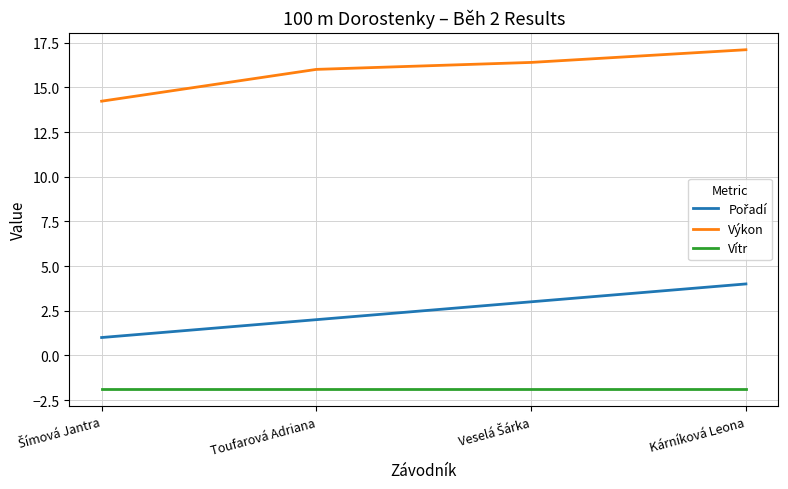

What is the maximum value shown in the chart?

17.1